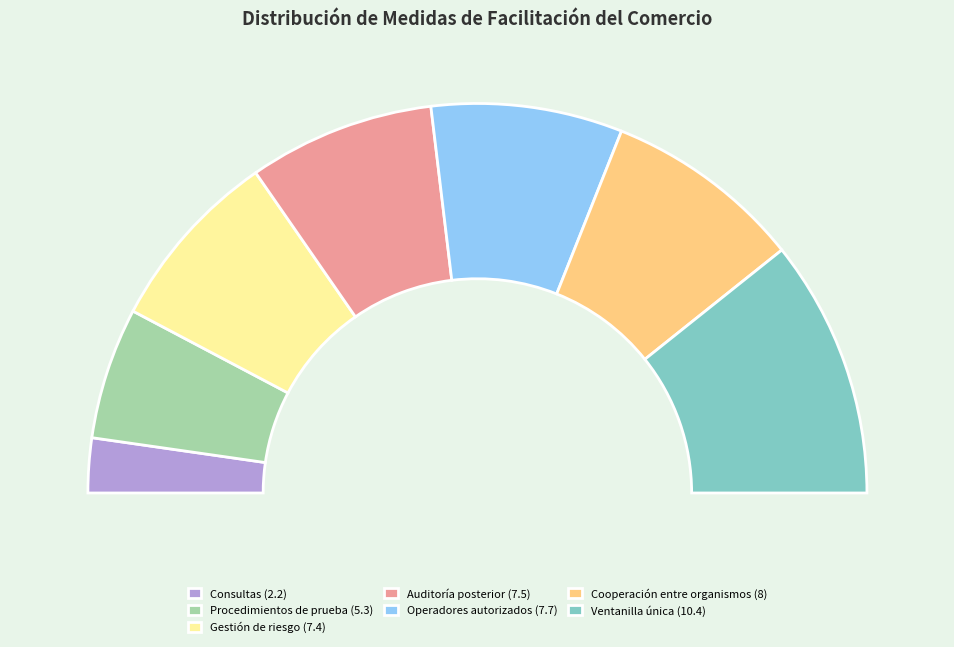

Approximately how many times larger is the value at Ventanilla única (10.4) compared to Operadores autorizados (7.7)?

1.4